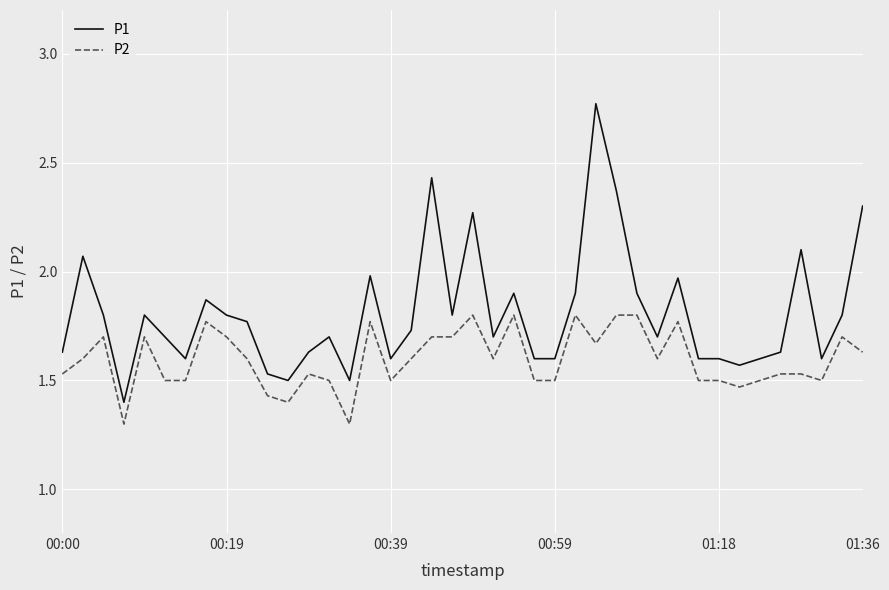

Rank the series by their average value, from highest to lowest.

P1, P2